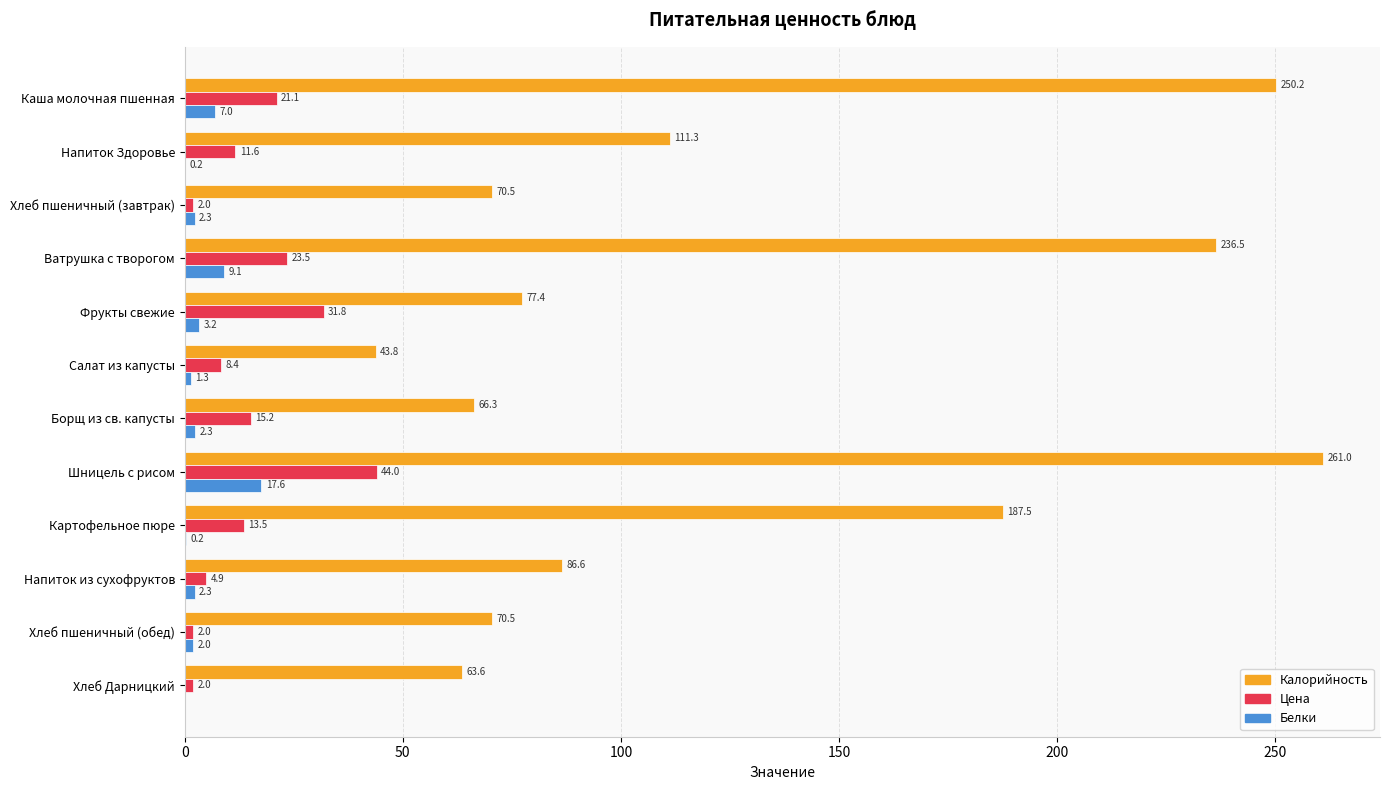

At which category is the sum across all series the highest?

Шницель с рисом